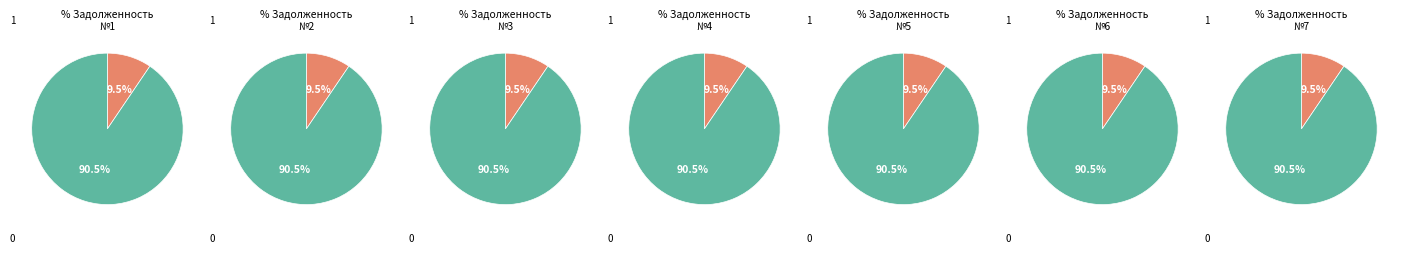

Combined, do 3 and 5 account for over 50%?

No